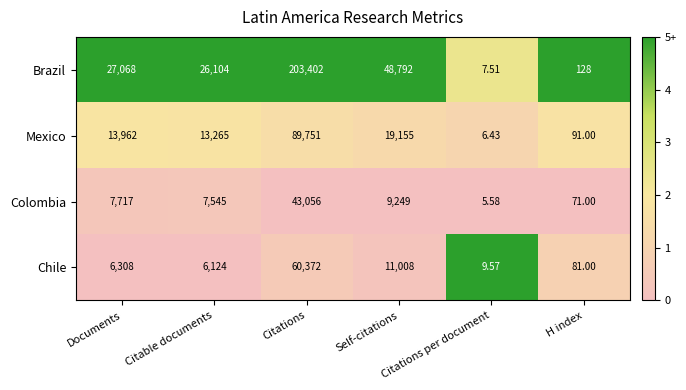

Which label corresponds to the largest value in the chart?

Citations